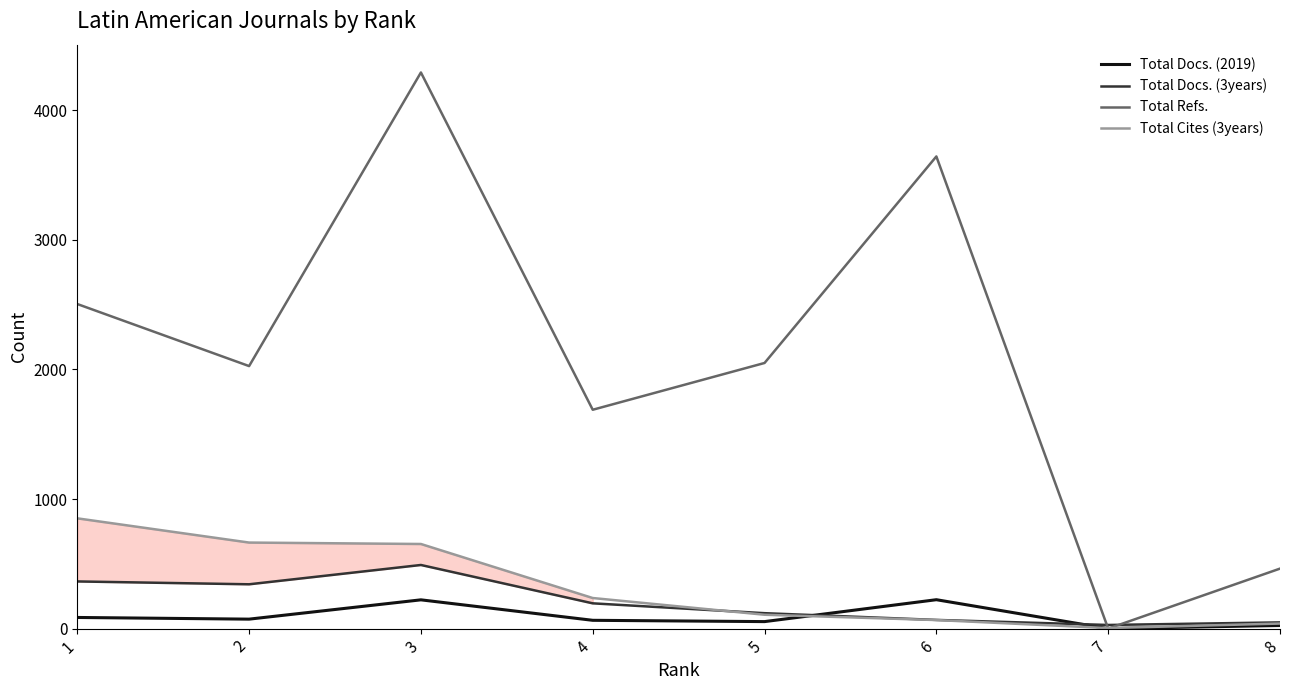

Which series has the largest range (max minus min)?

Total Refs.